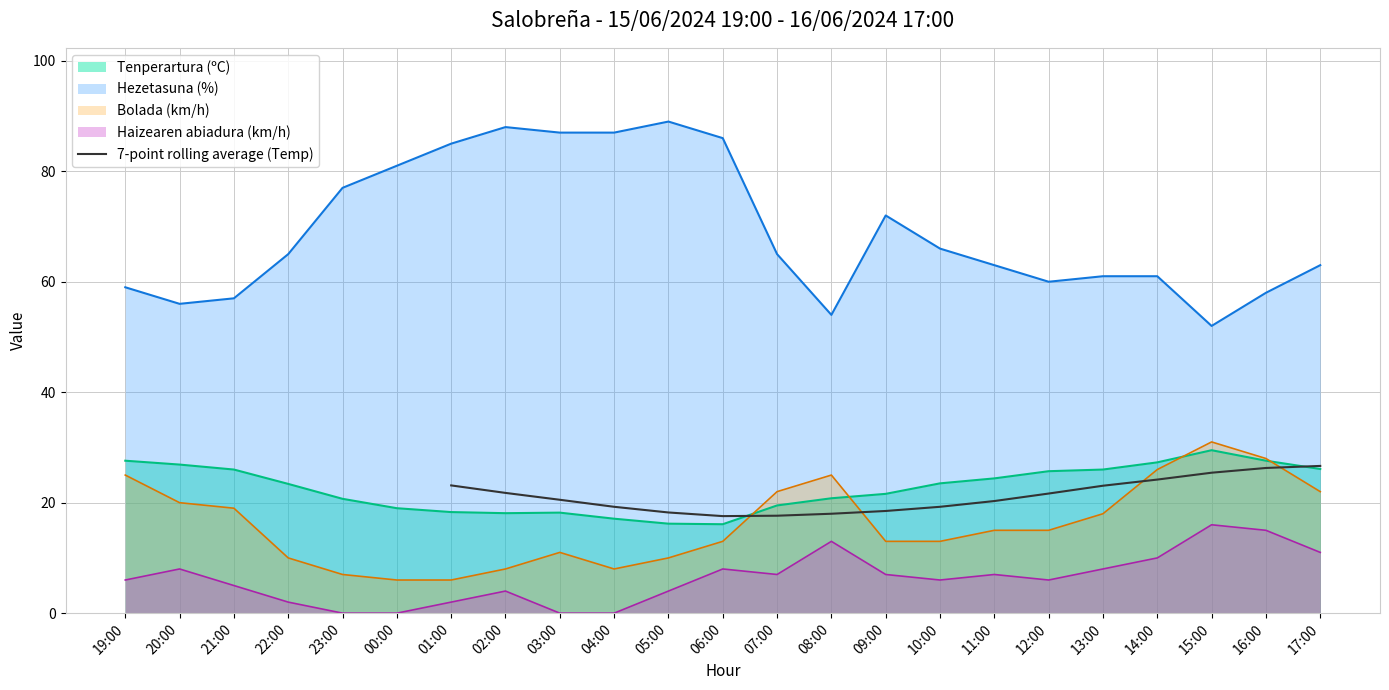

What is the lowest value of the 7-point rolling average (Temp) series?

17.6